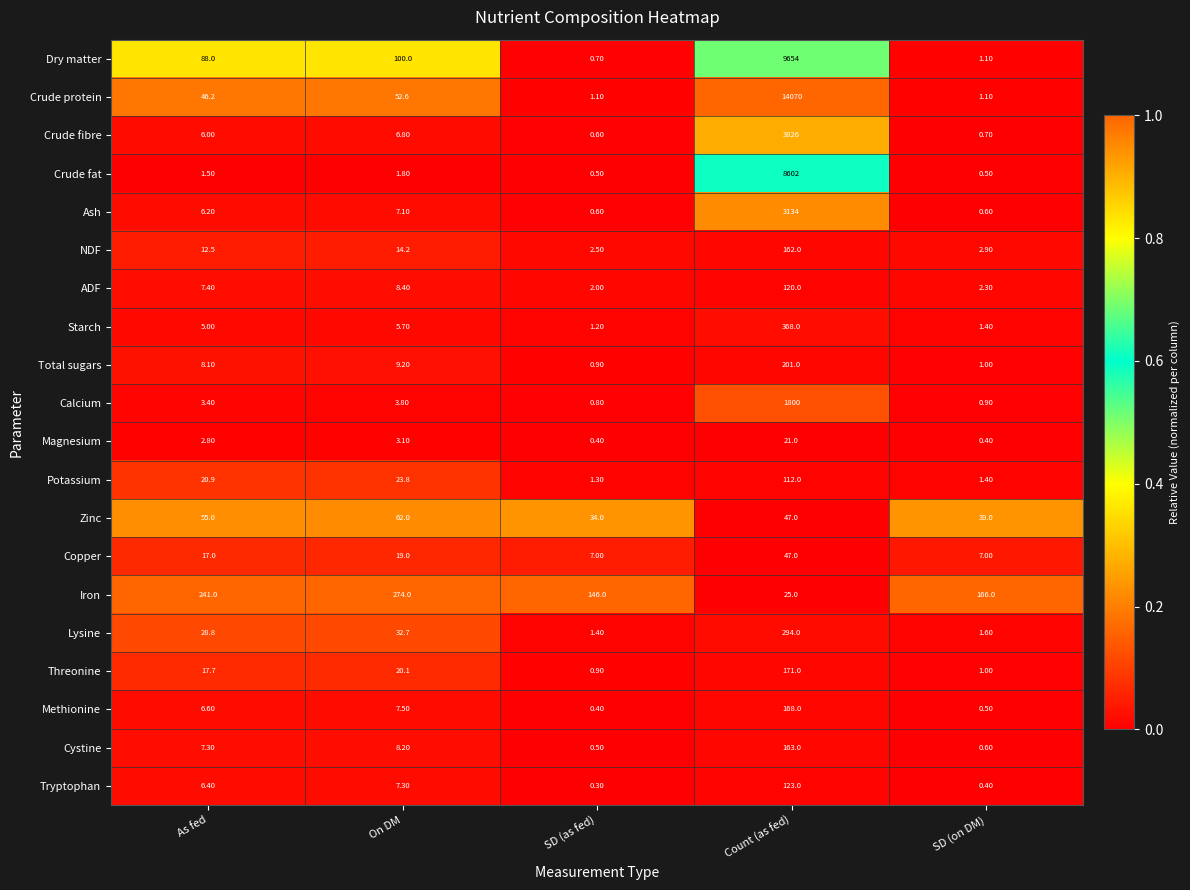

At which category is the sum across all series the highest?

Count (as fed)